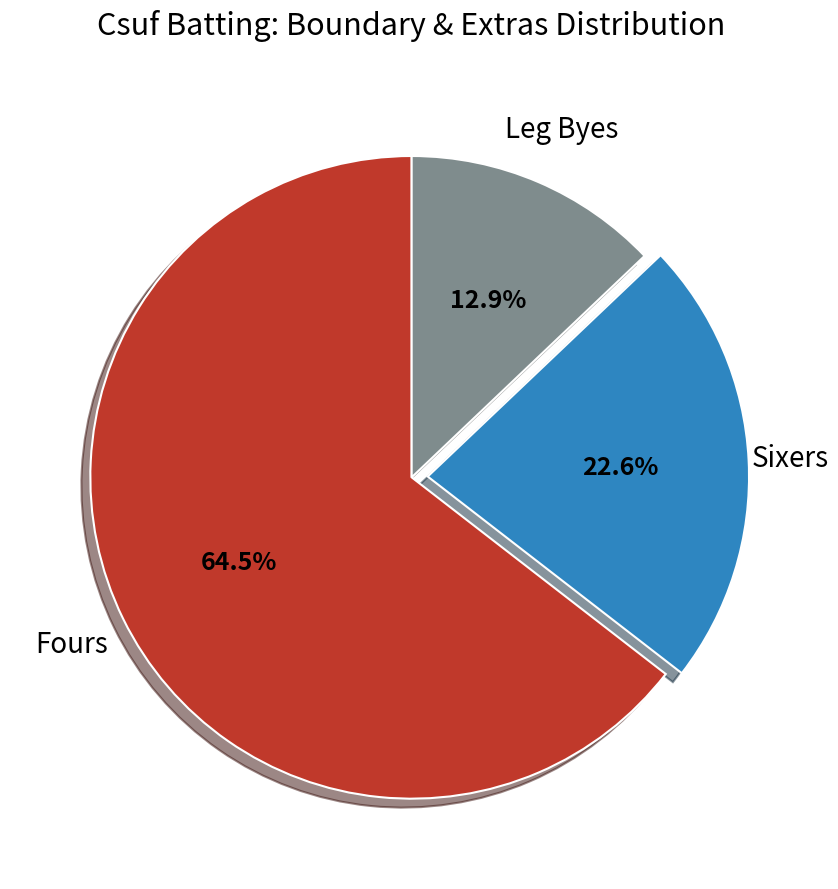

Is there any slice that represents more than half of the pie?

Yes